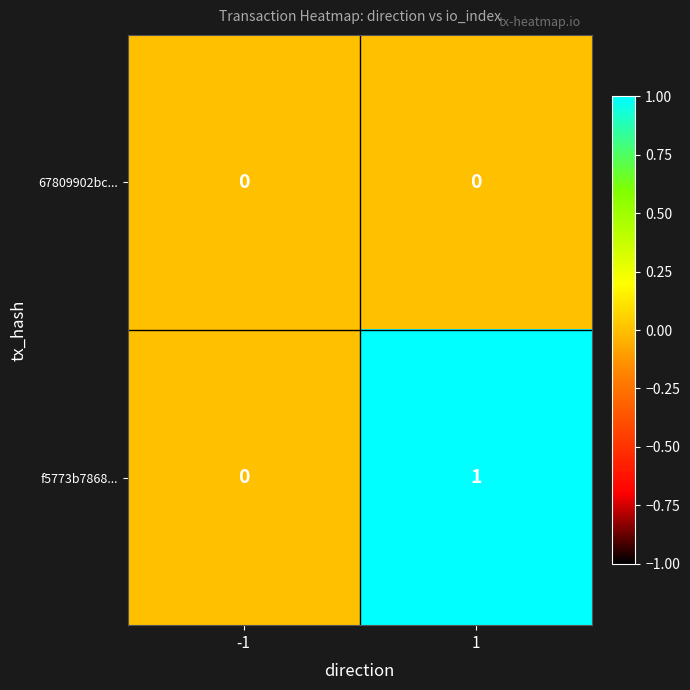

Which series has the largest total across all categories?

f5773b7868...